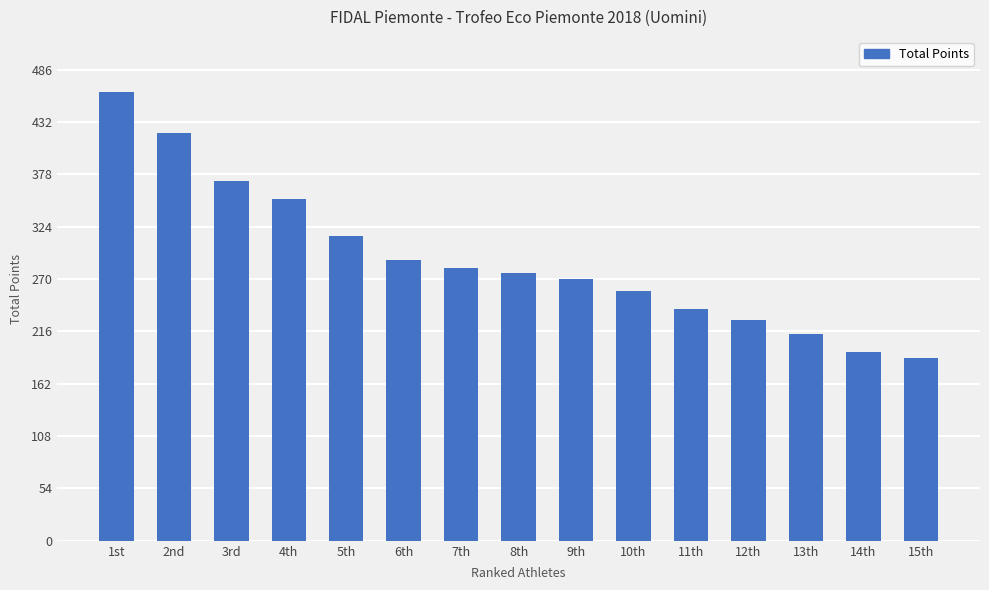

Reading left to right, list all the values displayed in this chart.

1st=463	2nd=421	3rd=371	4th=353	5th=315	6th=290	7th=281	8th=276	9th=270	10th=258	11th=239	12th=228	13th=213	14th=195	15th=189